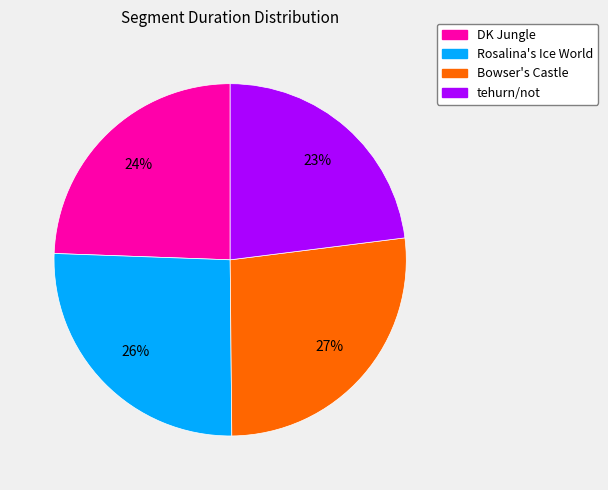

How many slices are in this pie chart?

4